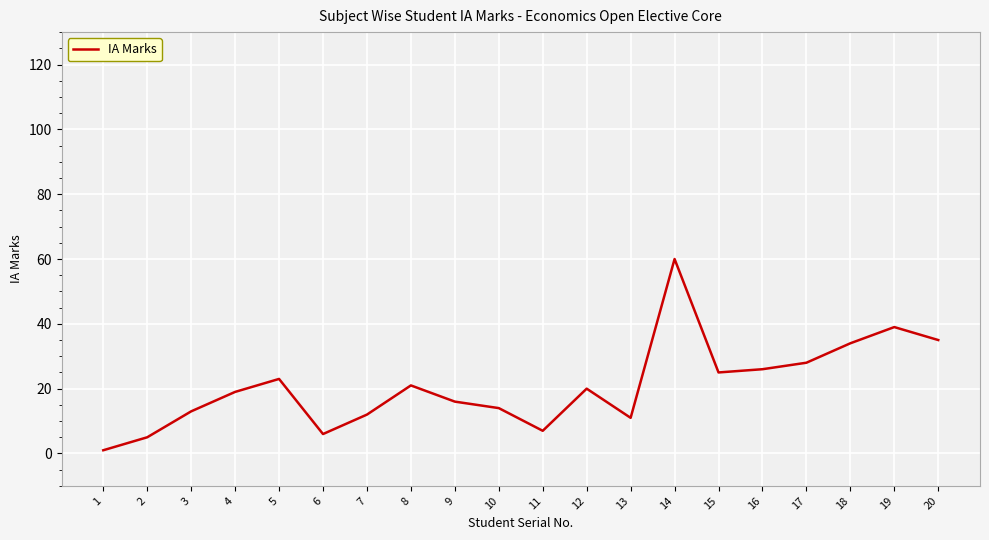

Which category has the highest value across all series?

14